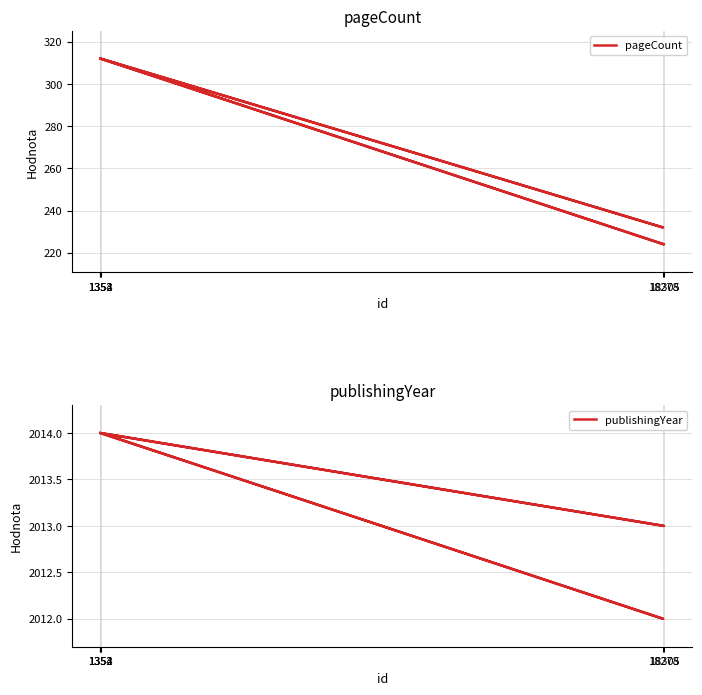

How many series are shown in this chart?

2